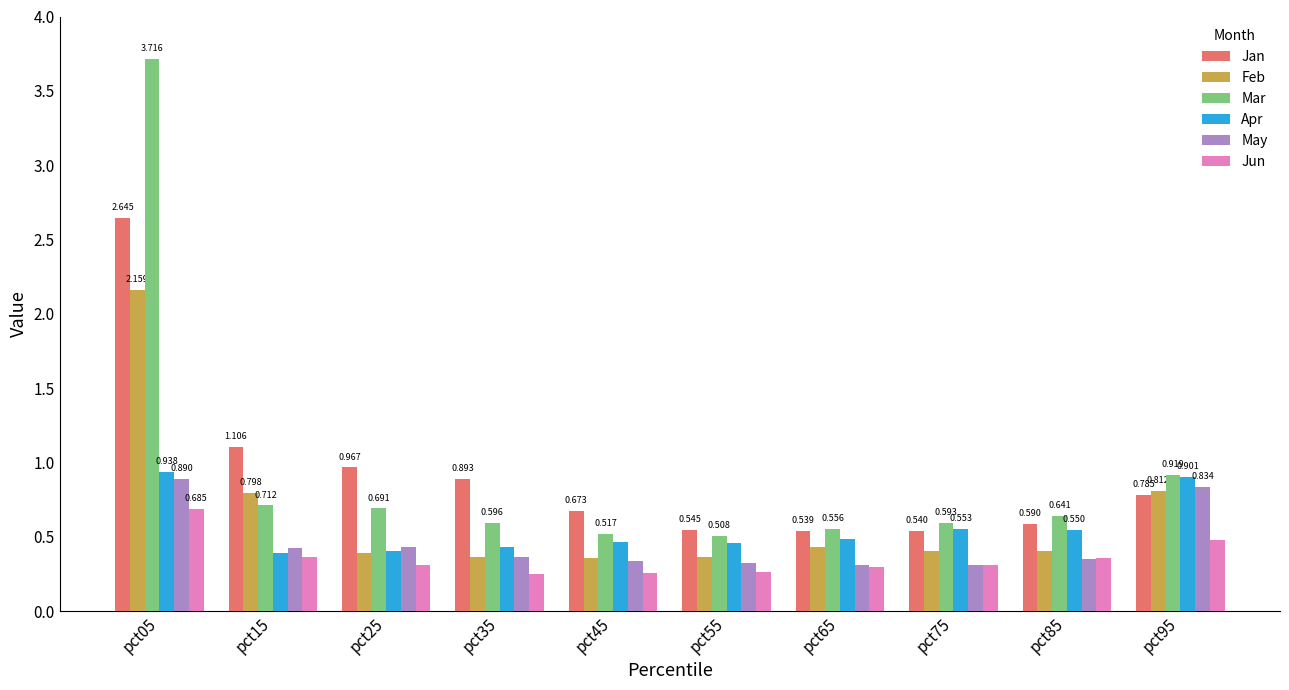

List the series in order of their peak value, highest first.

Mar, Jan, Feb, Apr, May, Jun